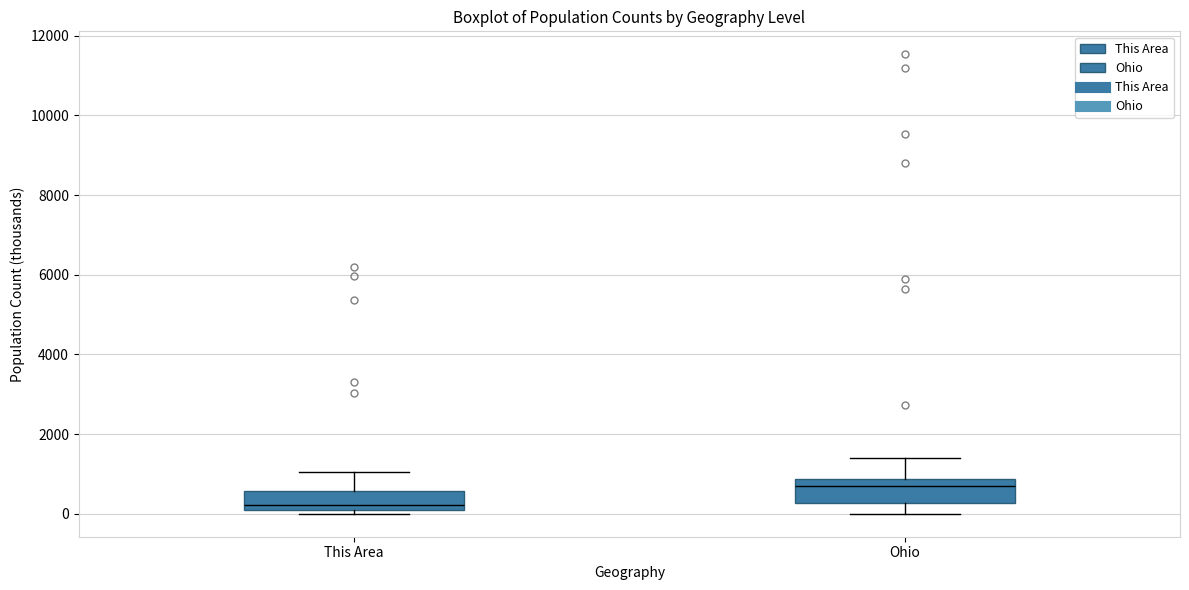

Where does the upper whisker of the box for Ohio end on the y-axis? The values are not printed on the chart, so give them approximately, as read against the axis.

1400